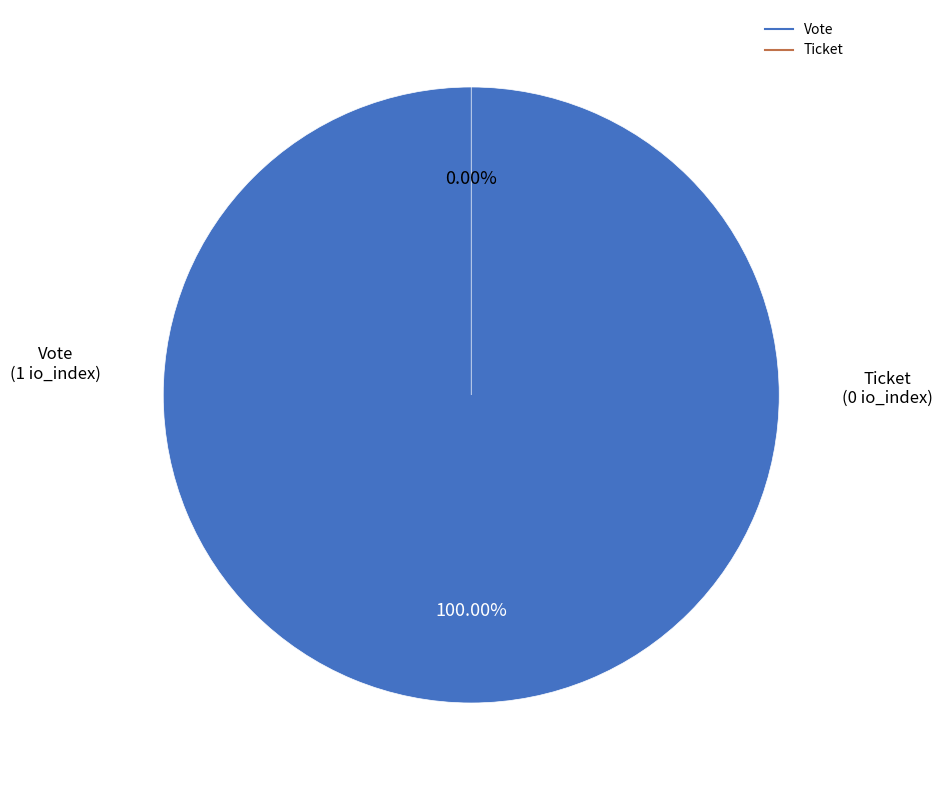

How many slices are in this pie chart?

2